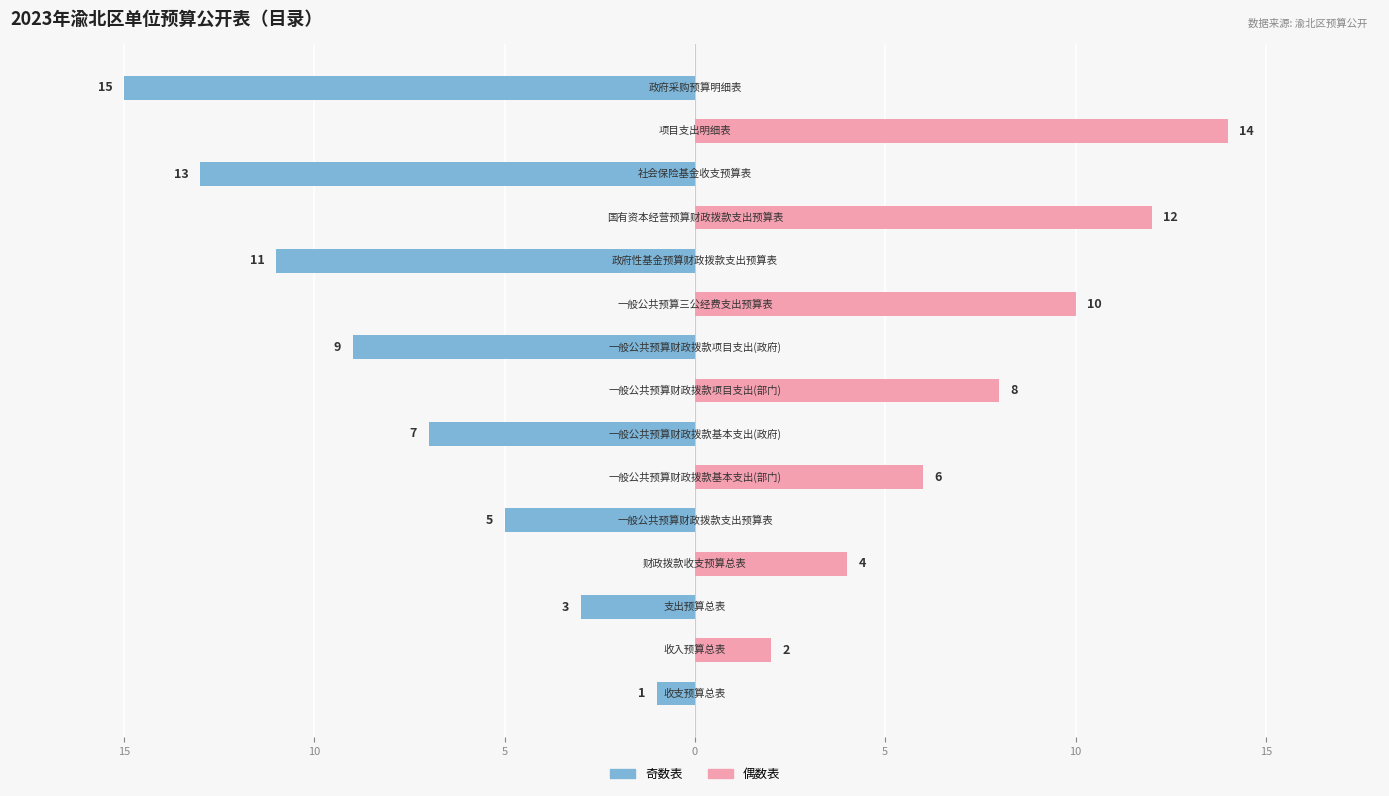

What is the value of the 偶数表 bar at the 4th from the left?

4